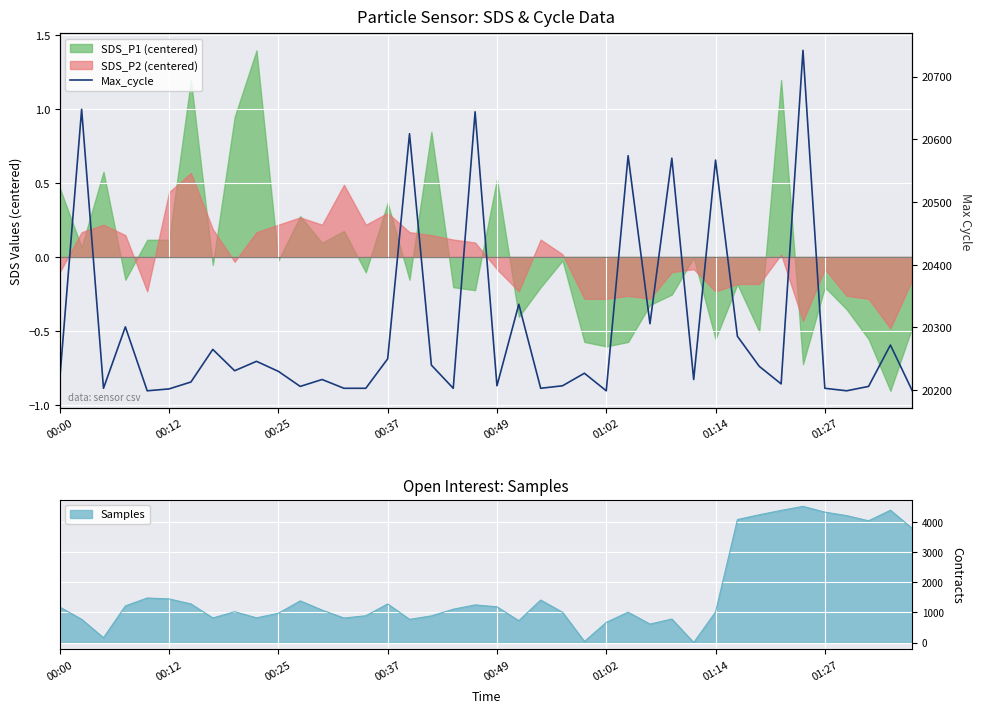

Reading left to right, transcribe all the data shown in this chart.

20218	20648	20203	20301	20199	20202	20213	20265	20231	20246	20230	20206	20217	20203	20203	20250	20609	20240	20203	20644	20207	20337	20203	20207	20227	20199	20574	20306	20570	20217	20567	20286	20238	20210	20742	20203	20199	20206	20272	20199